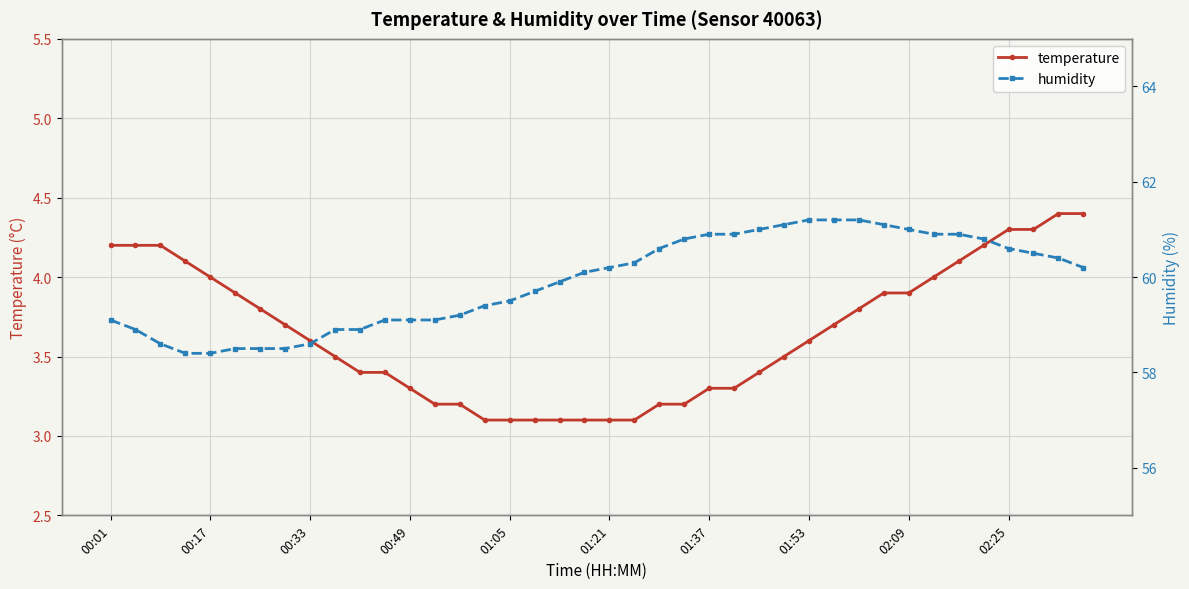

True or false: temperature and humidity cross at least once.

False